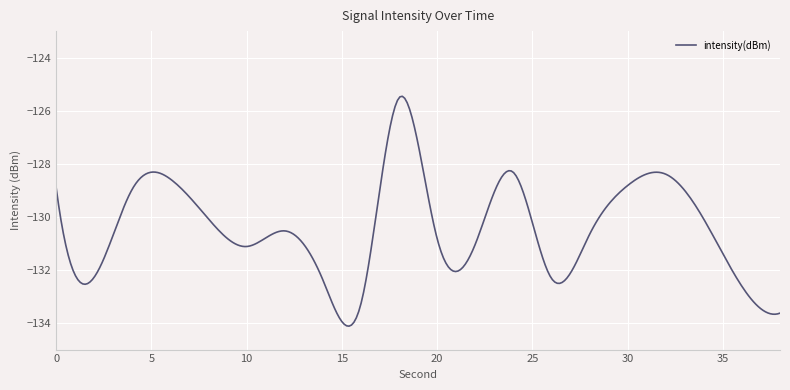

What is the sum of all values?

-39126.3